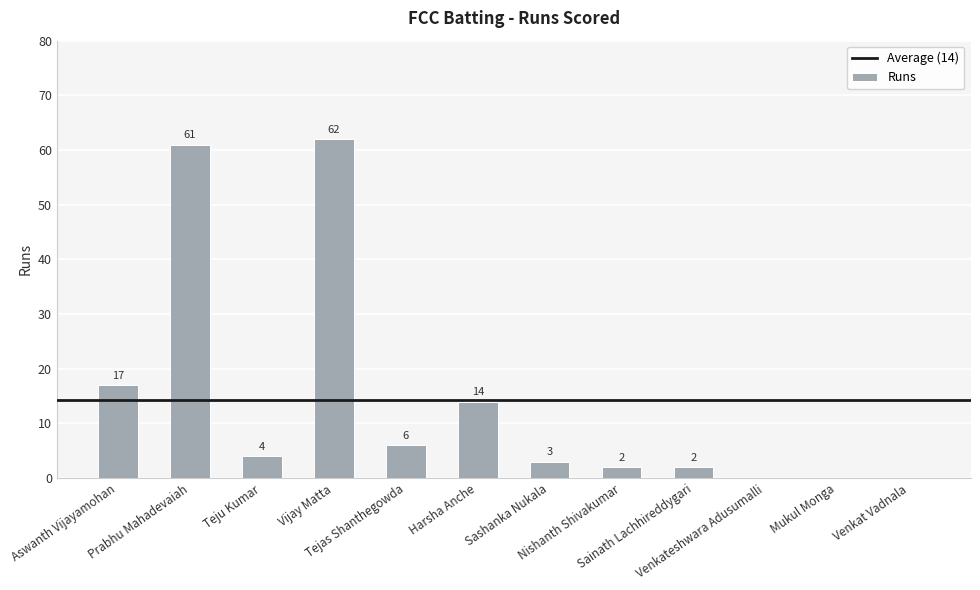

What is the change in value from Nishanth Shivakumar to Venkat Vadnala?

-2